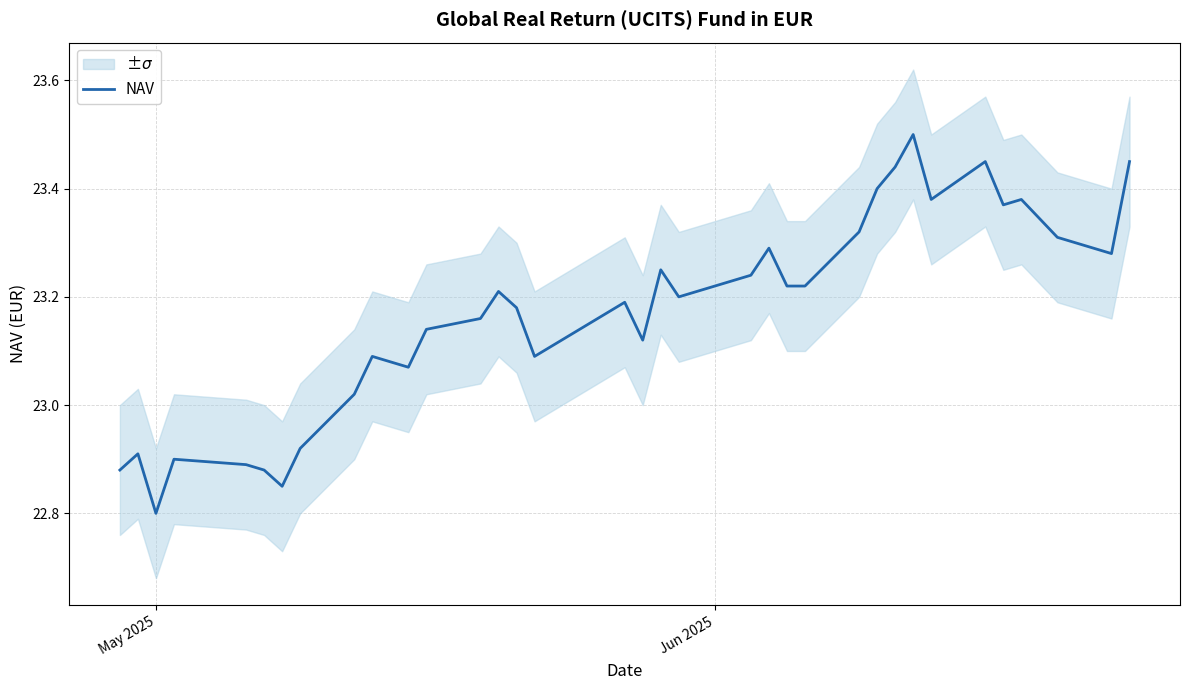

What is the greatest value displayed?

23.5